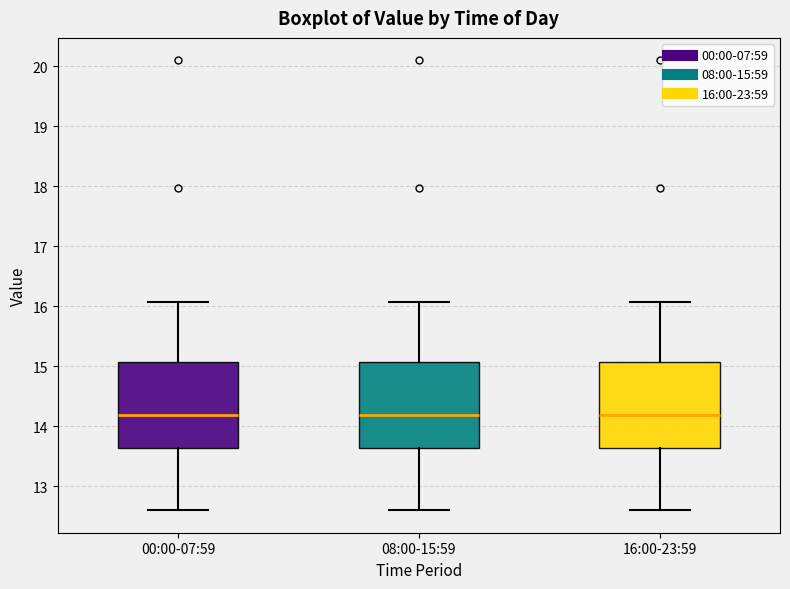

Reading left to right, transcribe this box plot: for each box, give where its median line is, the range the box spans, and where its two whiskers end, as read against the y-axis. The values are not printed on the chart, so give them approximately, as read against the axis.

00:00-07:59: median 14.2, box 13.6 to 15.1, whiskers 12.6 to 16.1
08:00-15:59: median 14.2, box 13.6 to 15.1, whiskers 12.6 to 16.1
16:00-23:59: median 14.2, box 13.6 to 15.1, whiskers 12.6 to 16.1